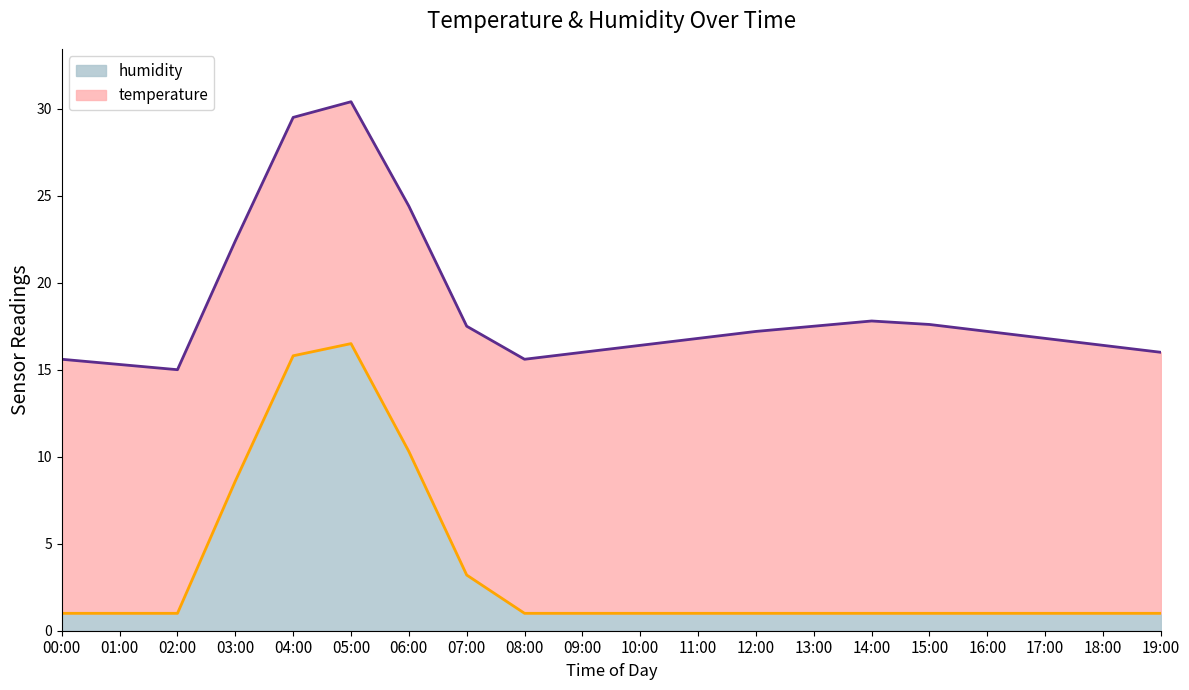

Which category has the highest value in the humidity series?

05:00